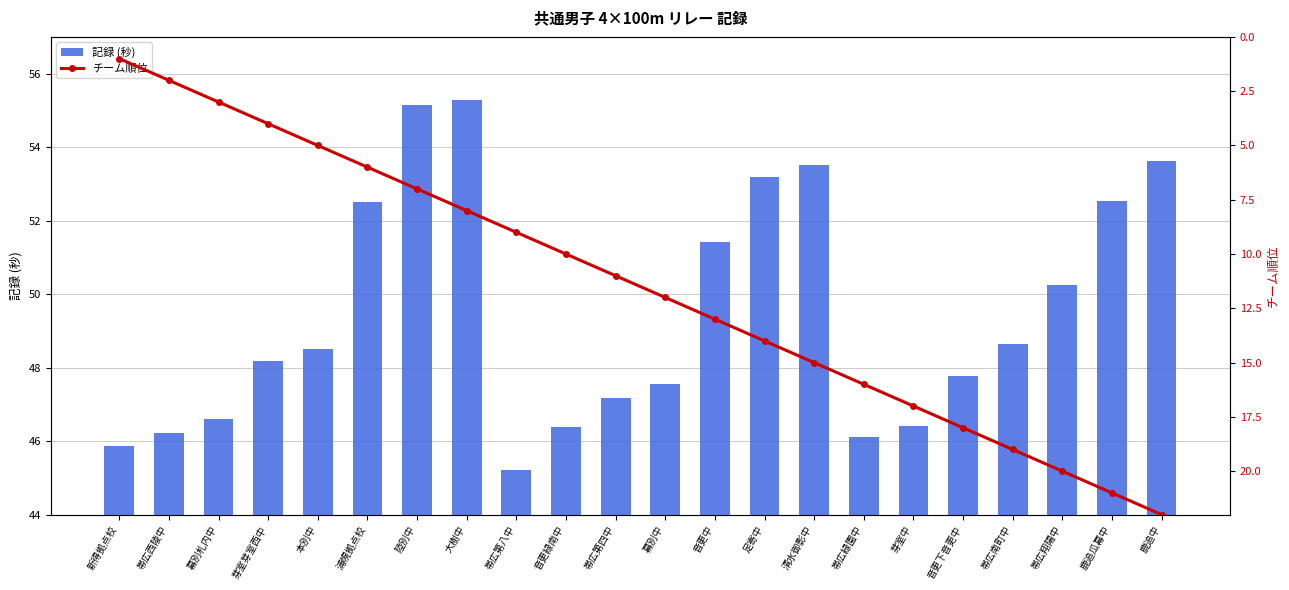

At which label is チーム順位 closest to 11?

帯広第四中